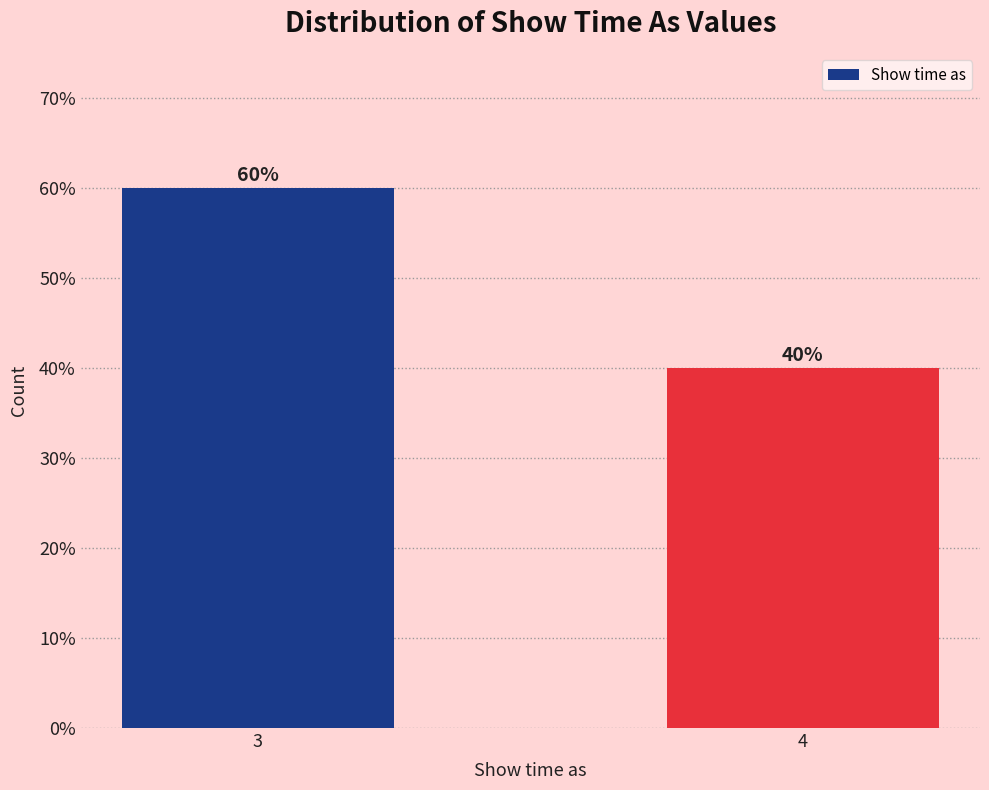

Reading right to left, transcribe all the data shown in this chart.

4=40	3=60